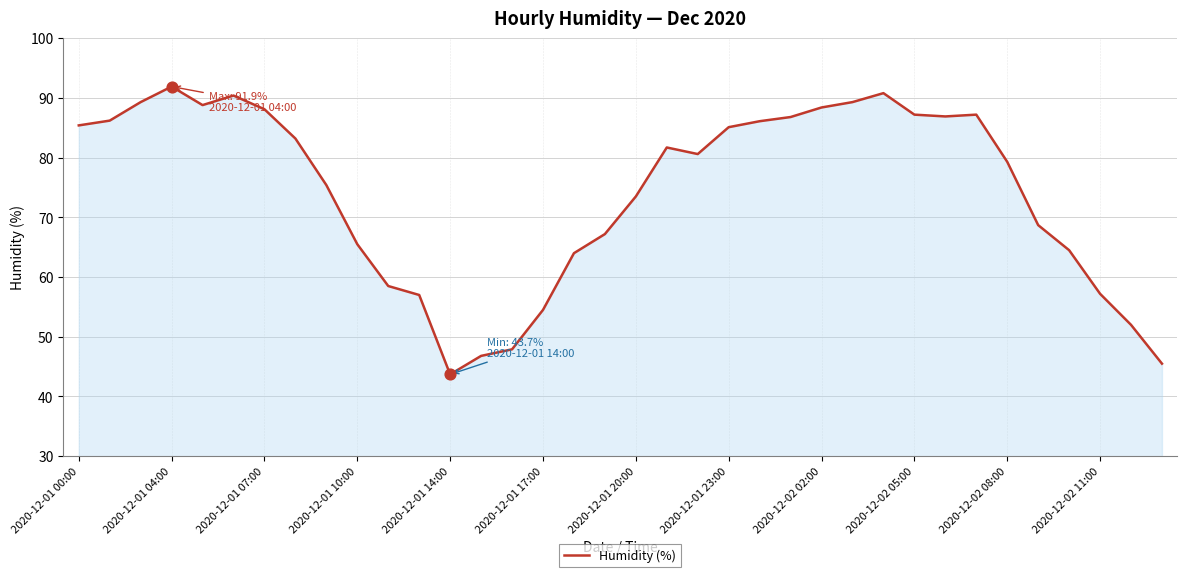

What is the smallest value displayed?

43.7